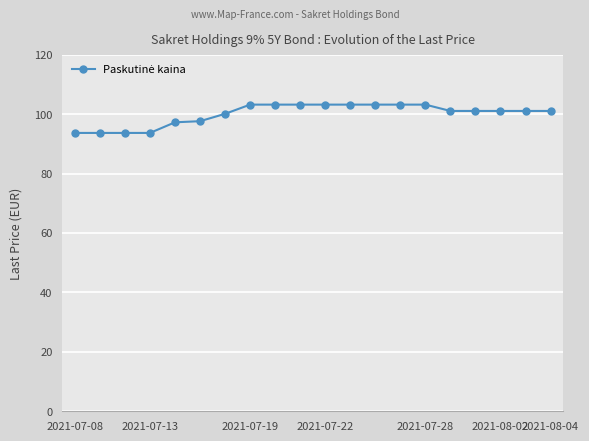

What is the maximum value shown in the chart?

103.2